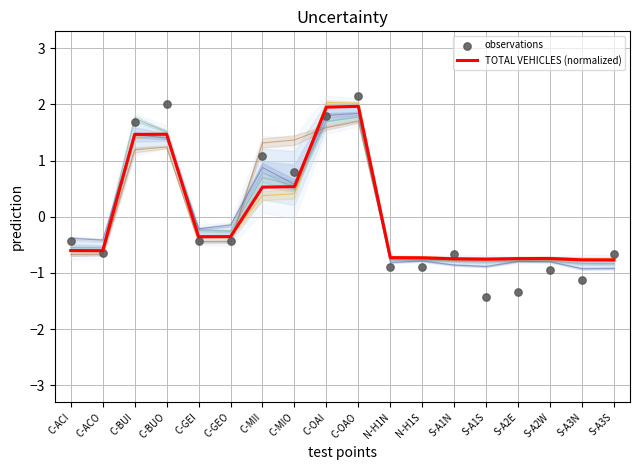

What is the total value across all series at C-ACO?

-1.3